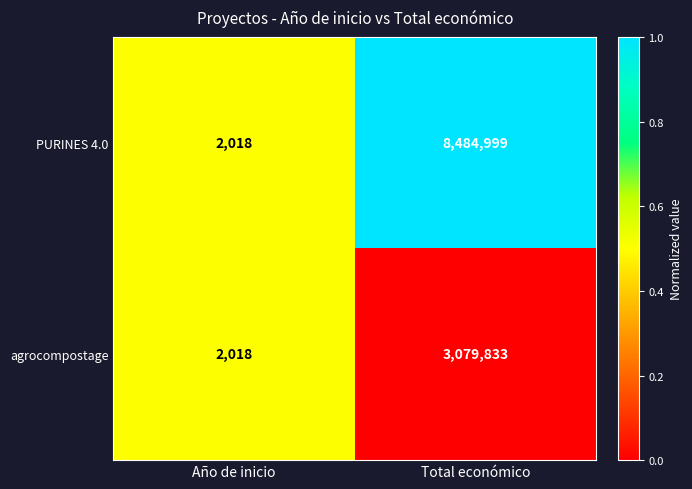

Which series has the widest spread of values?

PURINES 4.0